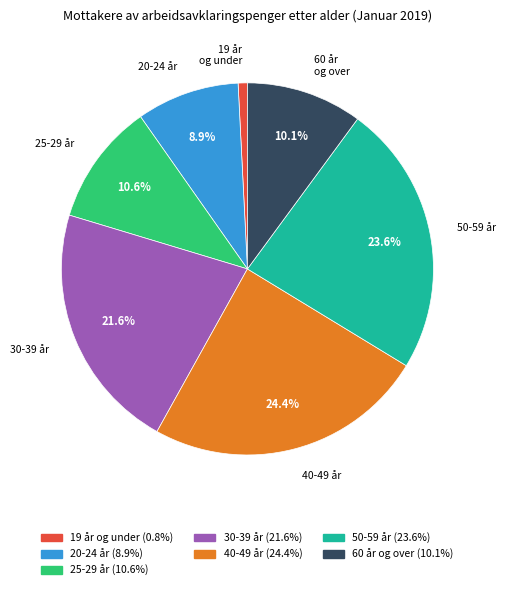

What percentage do 25-29 år and 60 år og over together represent?

20.7%